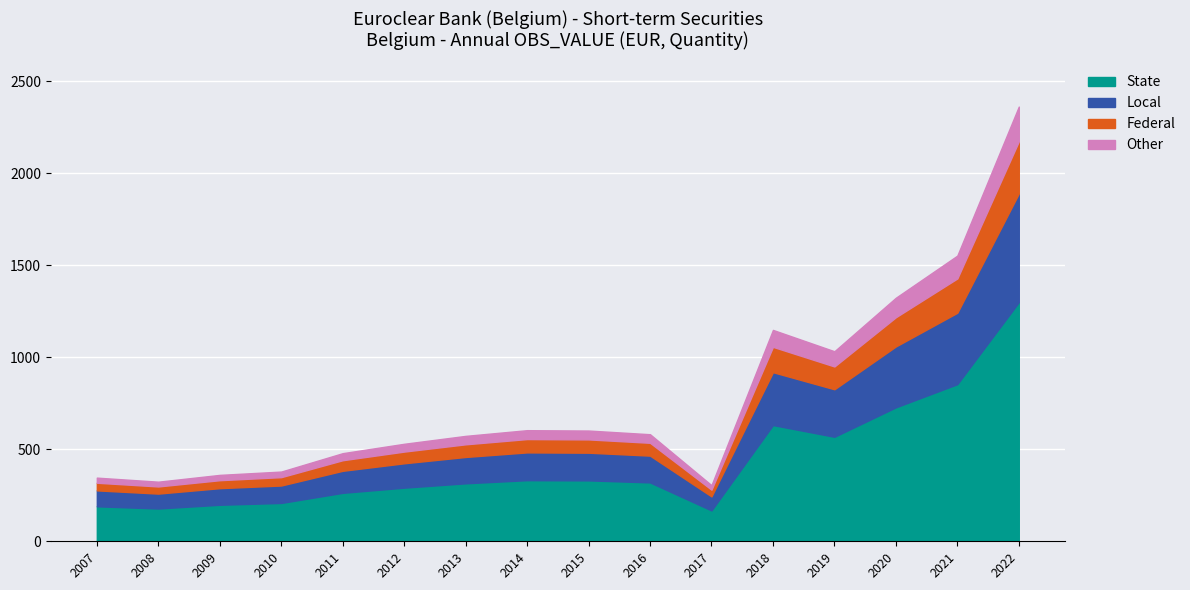

Does the chart display data point markers on the line(s)?

No